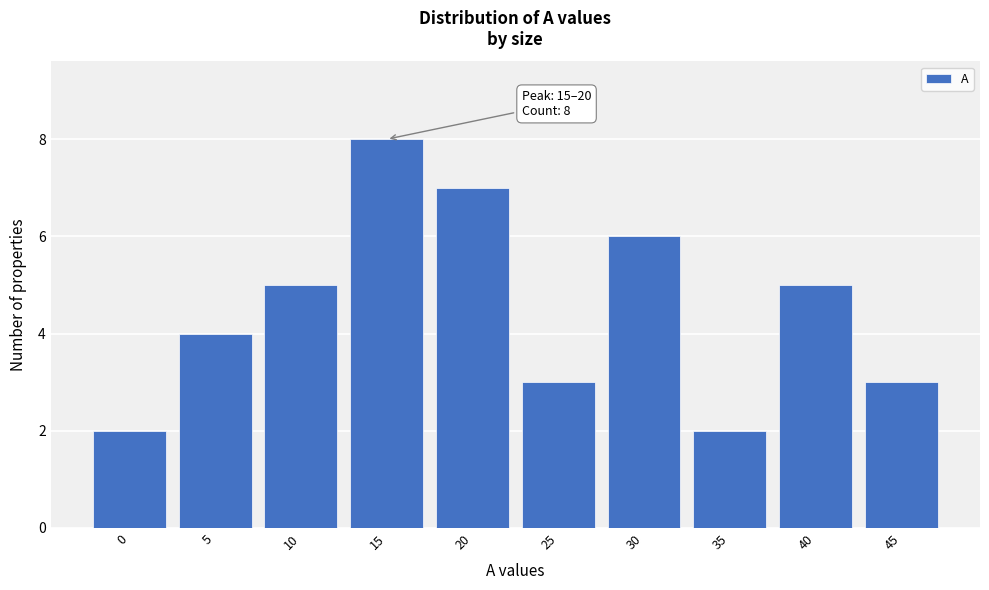

Reading left to right, extract all data points from this chart.

2	4	5	8	7	3	6	2	5	3